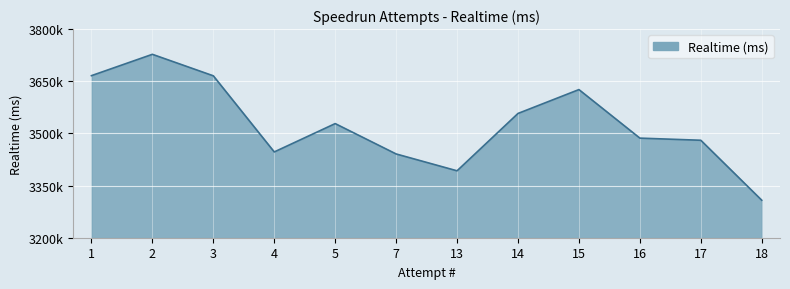

What is the difference between the second highest and minimum values?

358190